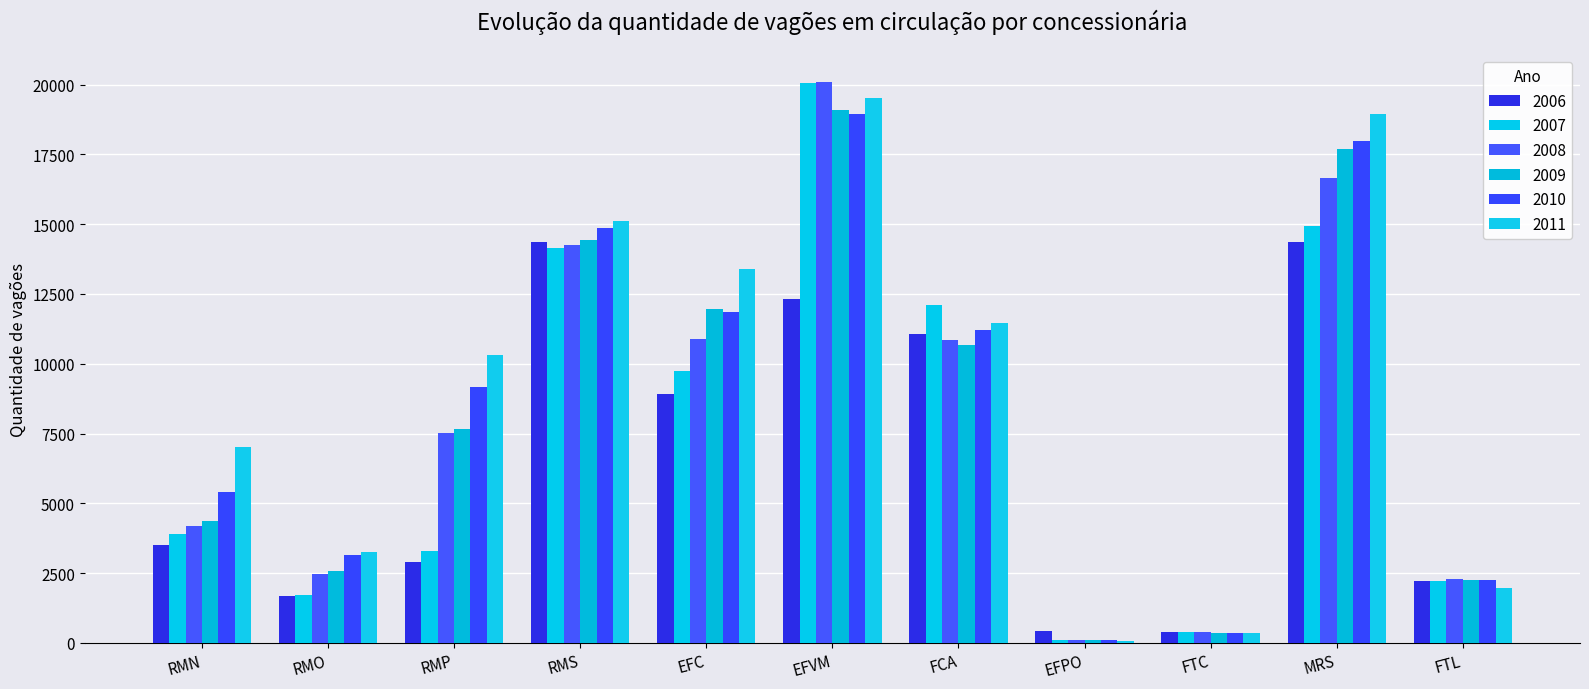

What is the difference between the second highest and second lowest values in the 2007 series?

14545